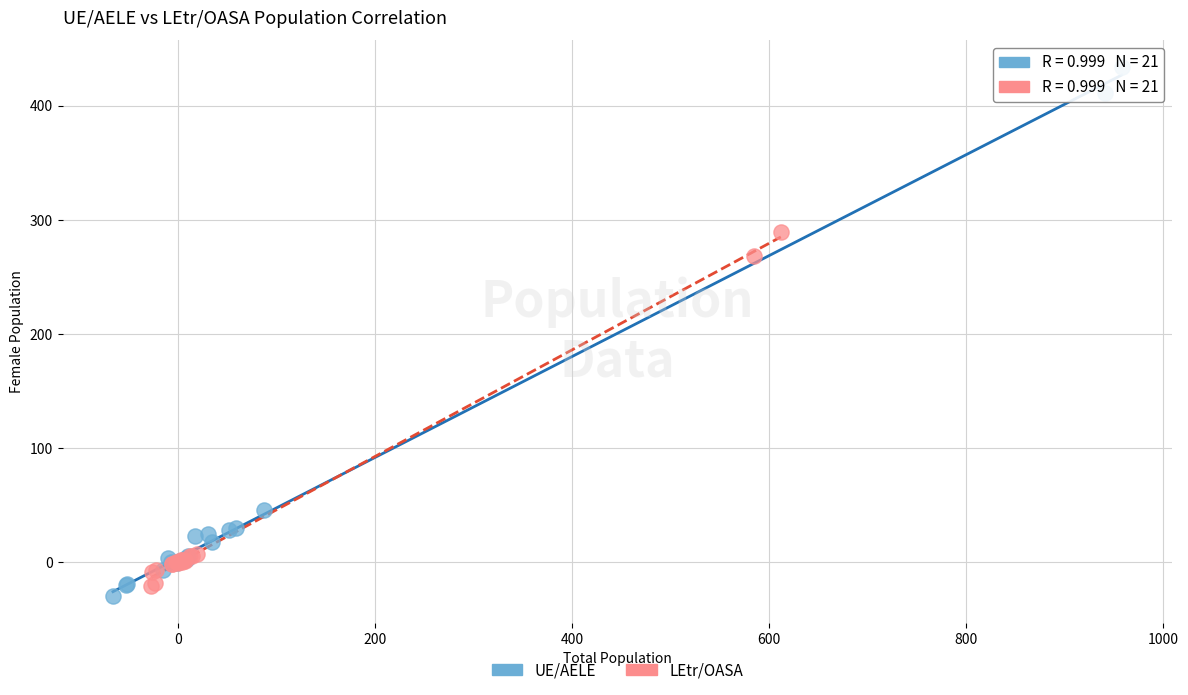

Which series contains the lowest Y value?

UE/AELE